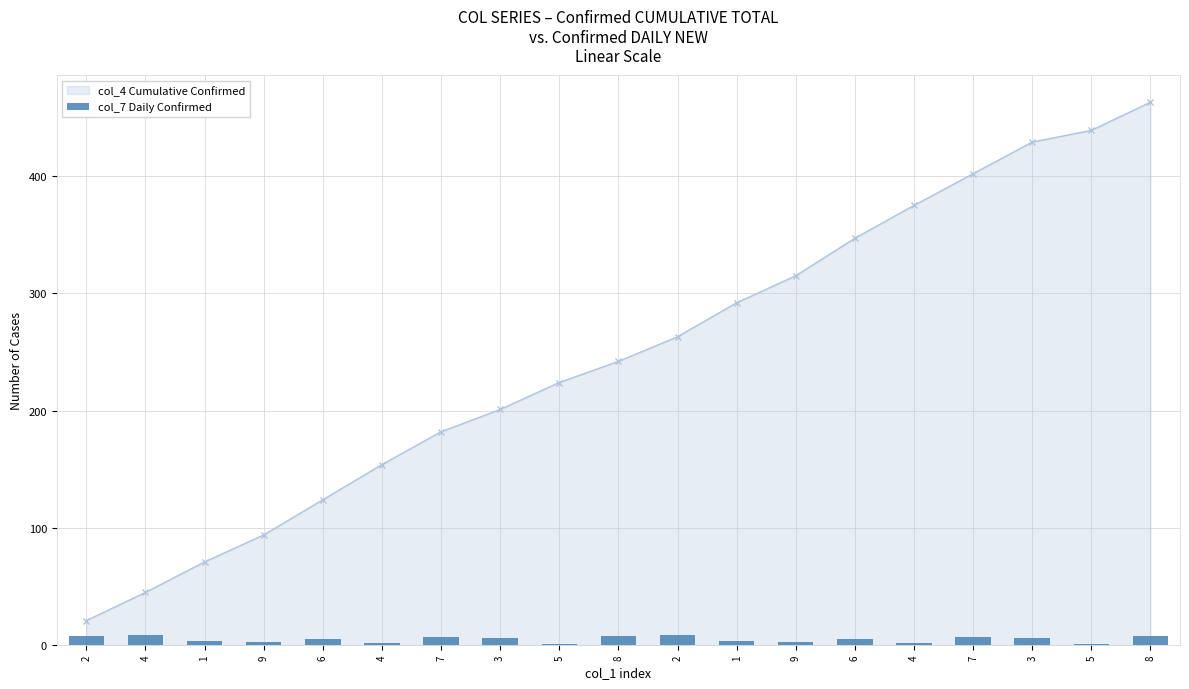

What is the label of the 18th bar from the left?

5